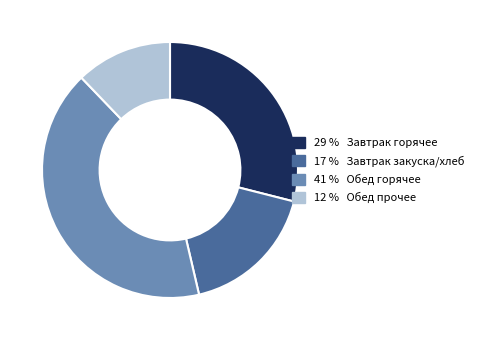

Is there any slice that represents more than half of the pie?

No